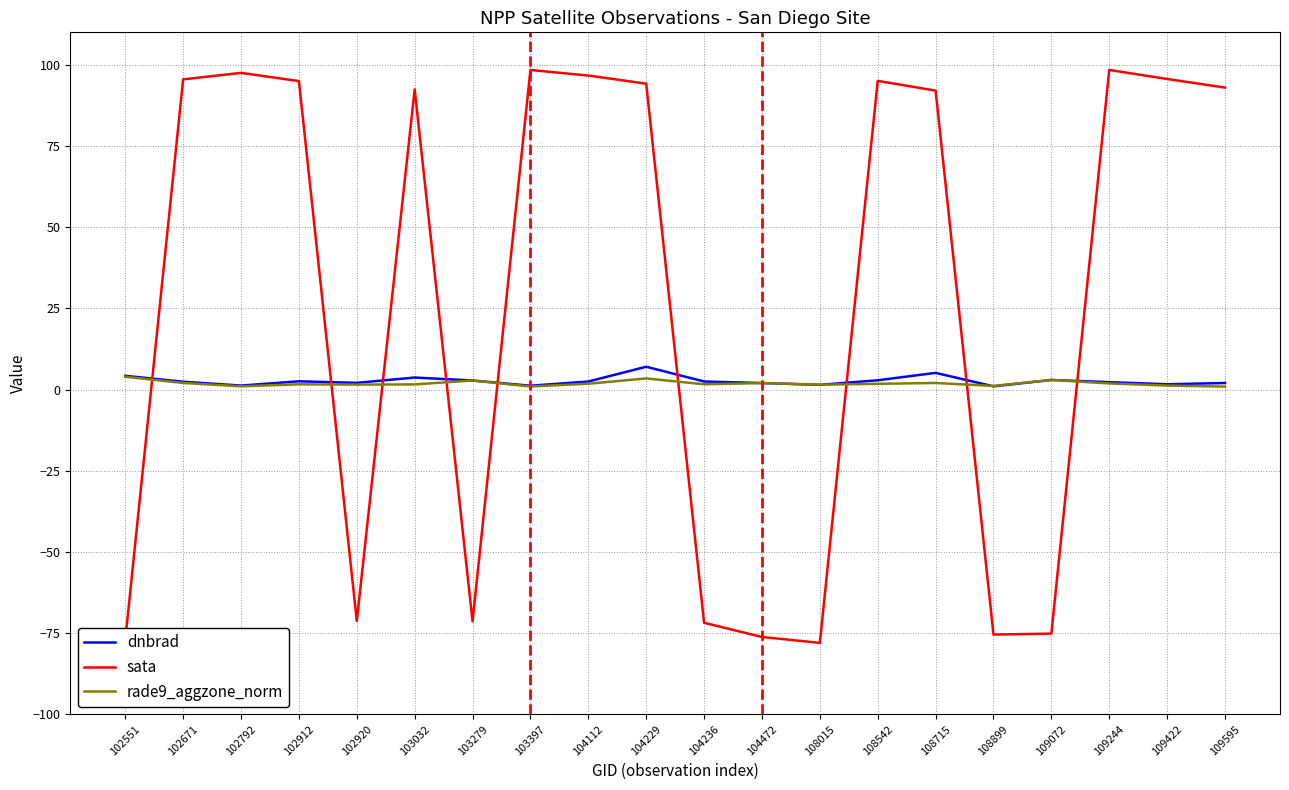

Where do sata and rade9_aggzone_norm first cross each other?

102551 and 102671